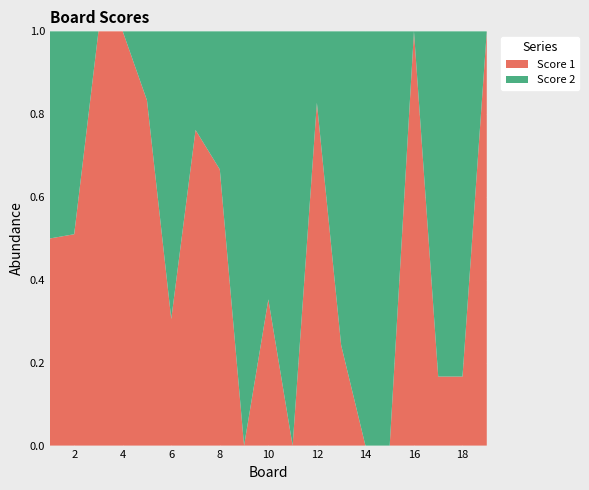

Reading left to right, extract all data points from this chart.

Score 1: 1=14	2=25	3=25	4=25	5=25	6=11	7=16	8=18	9=0	10=6	11=0	12=24	13=8	14=0	15=0	16=25	17=5	18=1	19=25
Score 2: 1=14	2=24	3=0	4=0	5=5	6=25	7=5	8=9	9=25	10=11	11=25	12=5	13=25	14=25	15=25	16=0	17=25	18=5	19=0